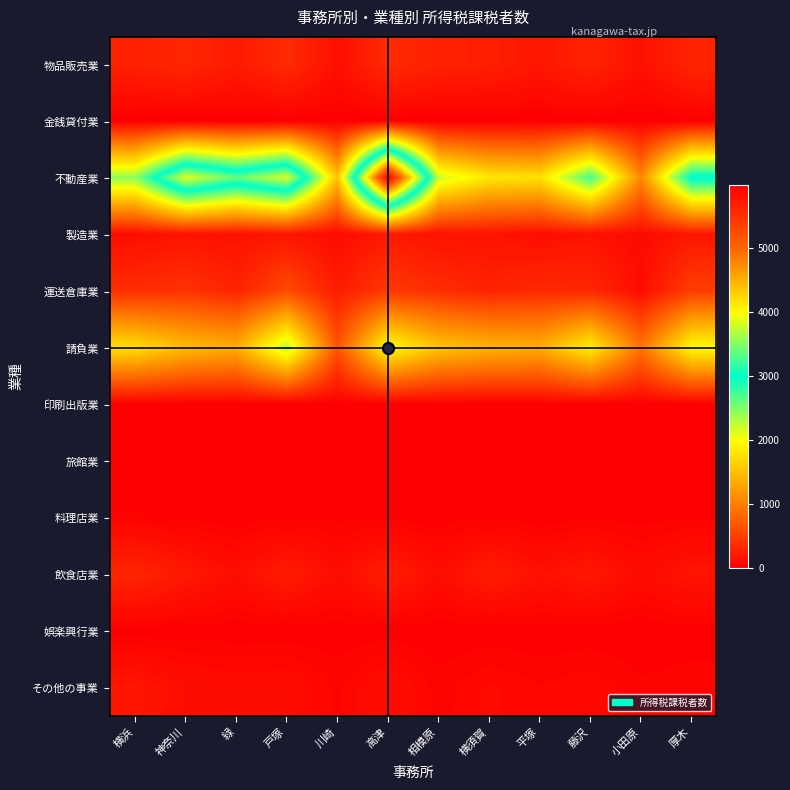

Which series has the largest total across all categories?

不動産業